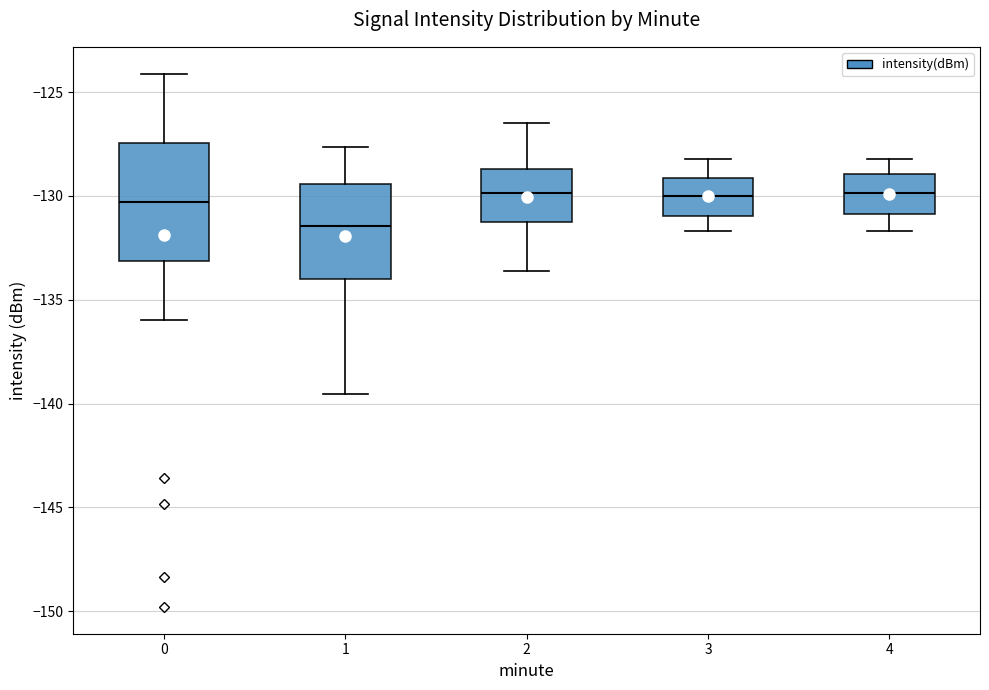

Which box is the tallest, from its lower edge to its upper edge?

0